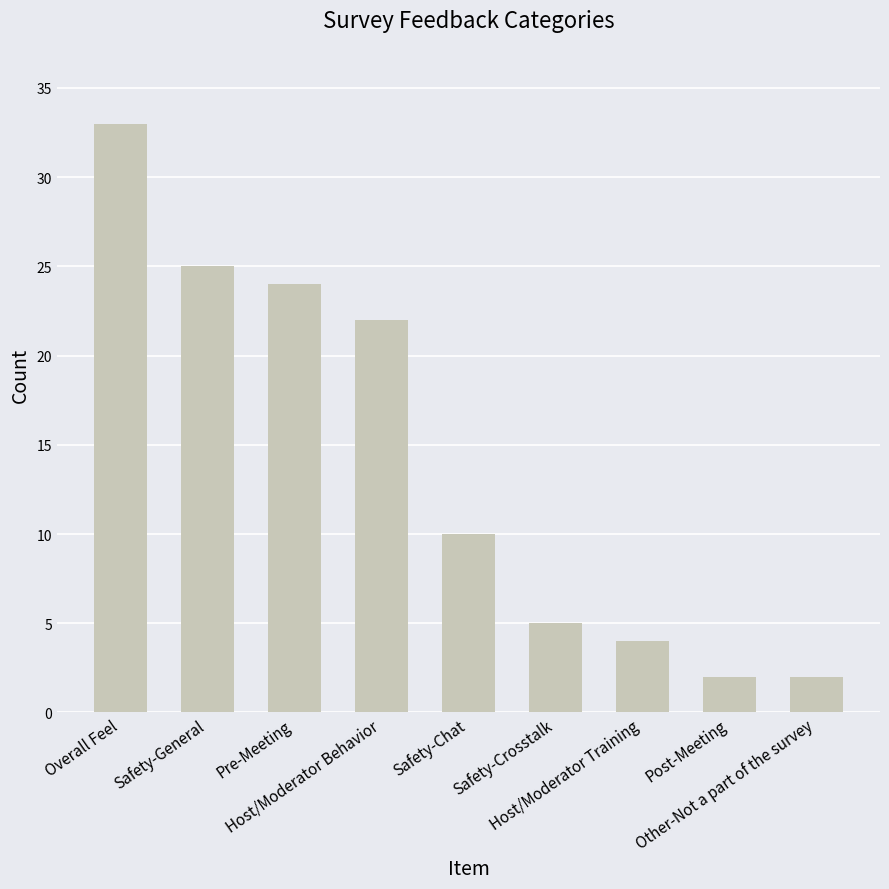

What is the label of the 8th bar from the left?

Post-Meeting